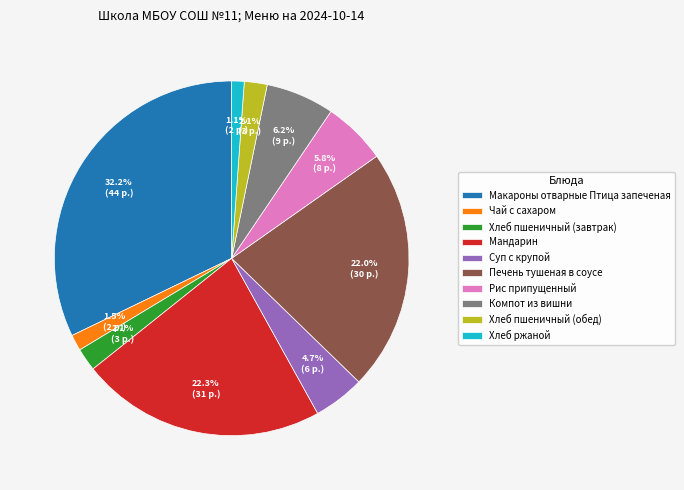

What portion of the pie excludes Хлеб ржаной?

98.9%